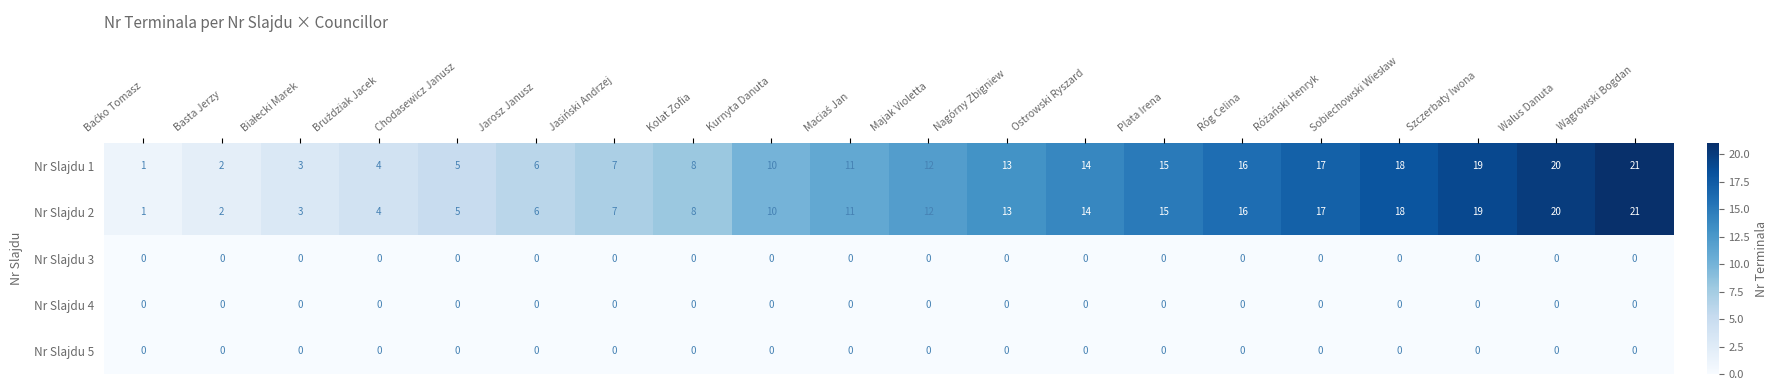

The value of Nr Slajdu 1 at Nagórny Zbigniew is 13. True or false?

True